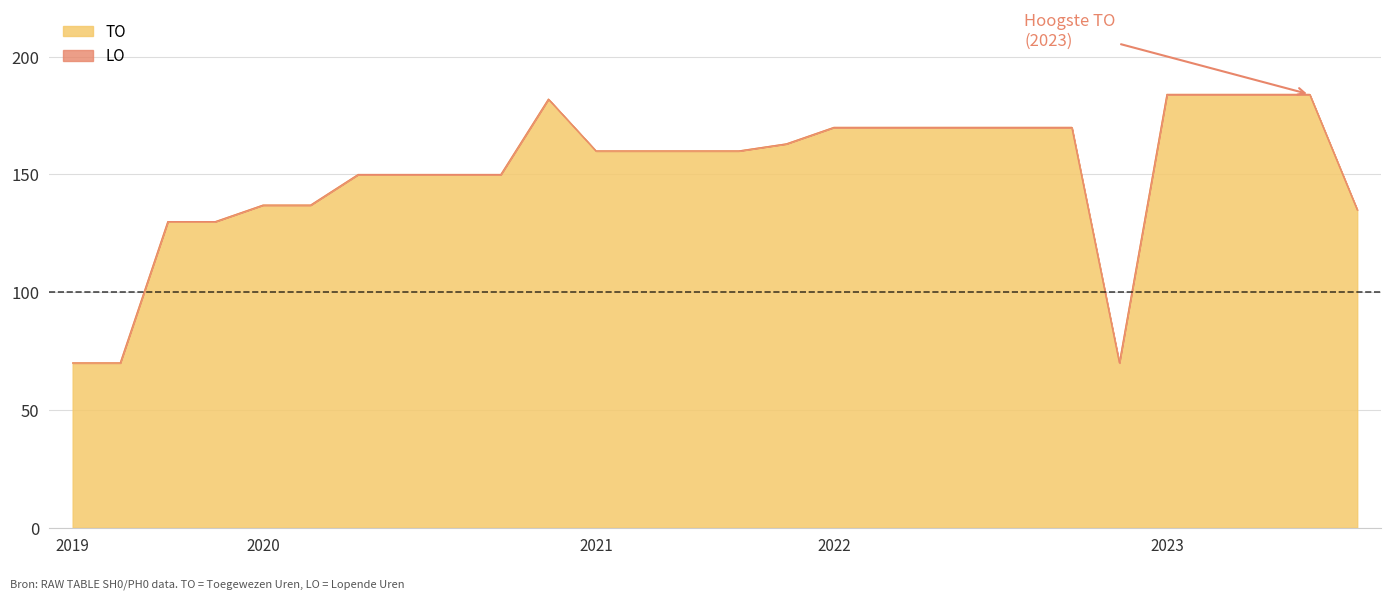

Reading left to right, extract all data points from this chart.

70	70	130	130	137	137	150	150	150	150	182	160	160	160	160	163	170	170	170	170	170	170	70	184	184	184	184	135